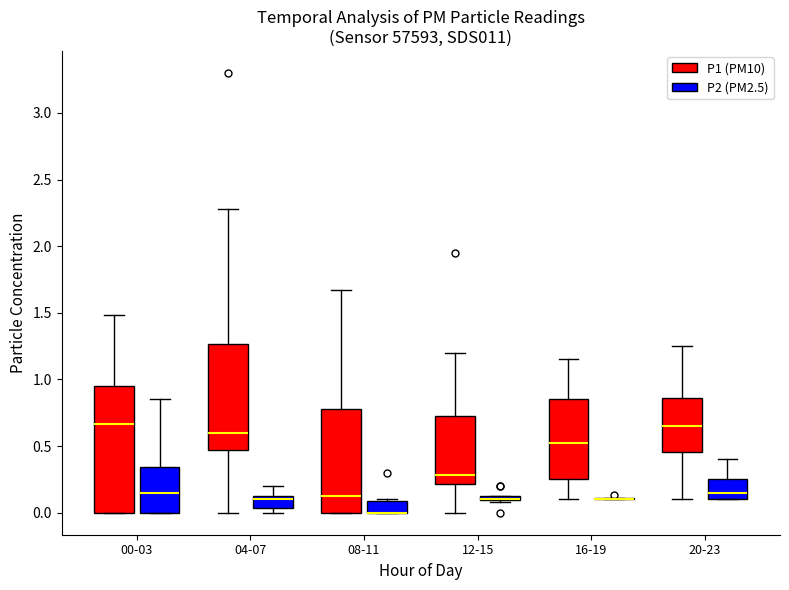

Which box is the tallest, from its lower edge to its upper edge?

00-03 (P1 (PM10))